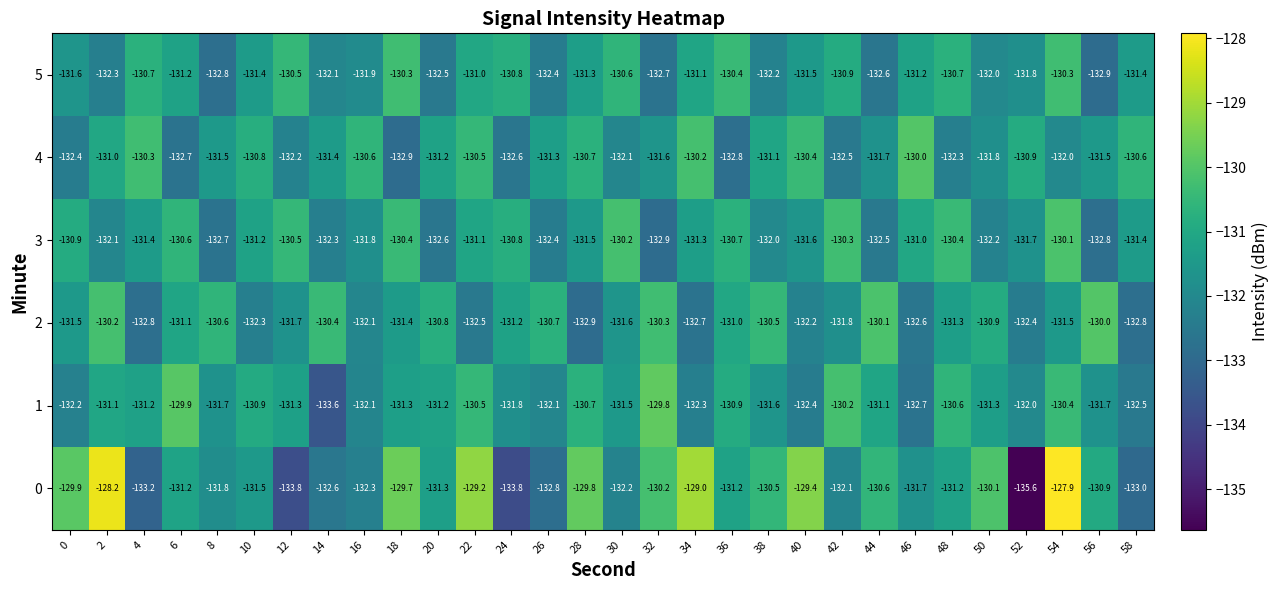

At 56, list the series in order from smallest to largest.

5, 3, 1, 4, 0, 2